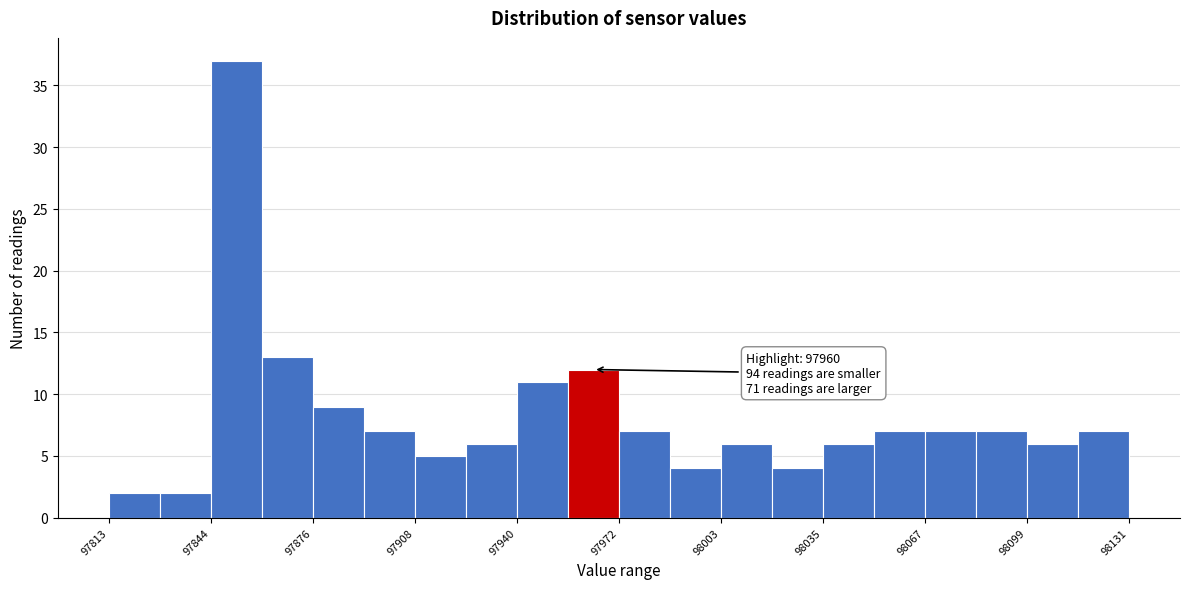

Read against the x-axis, roughly where is the centre of the tallest bar?

97855